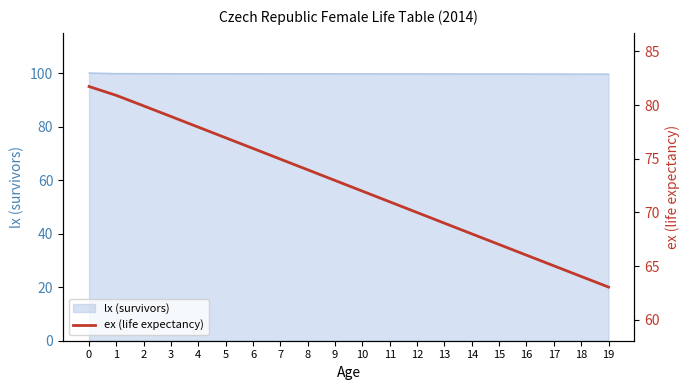

What is the maximum value for lx (survivors)?

100.0